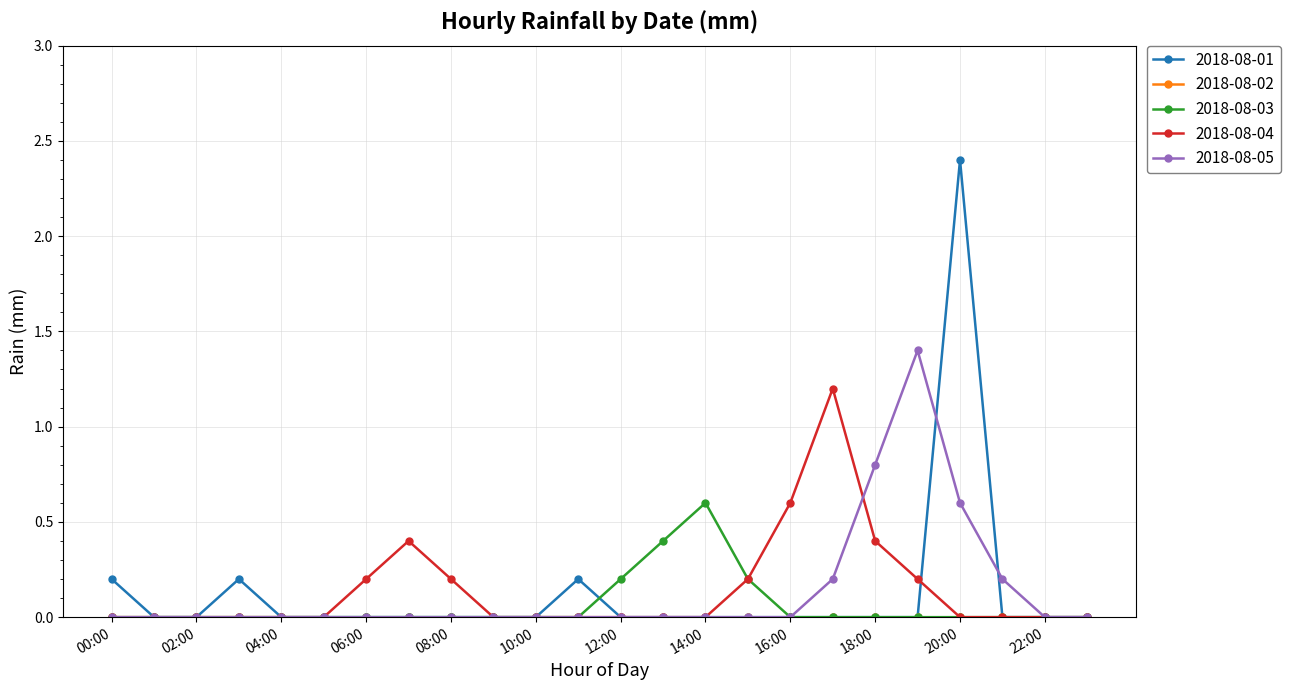

At how many categories does at least one series exceed 1?

3